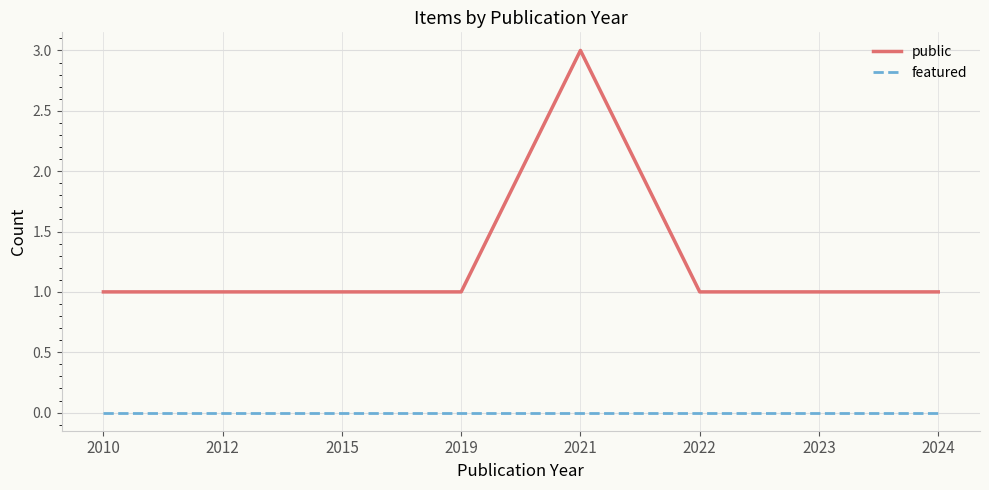

Reading left to right, extract all data points from this chart.

public: 1	1	1	1	3	1	1	1
featured: 0	0	0	0	0	0	0	0